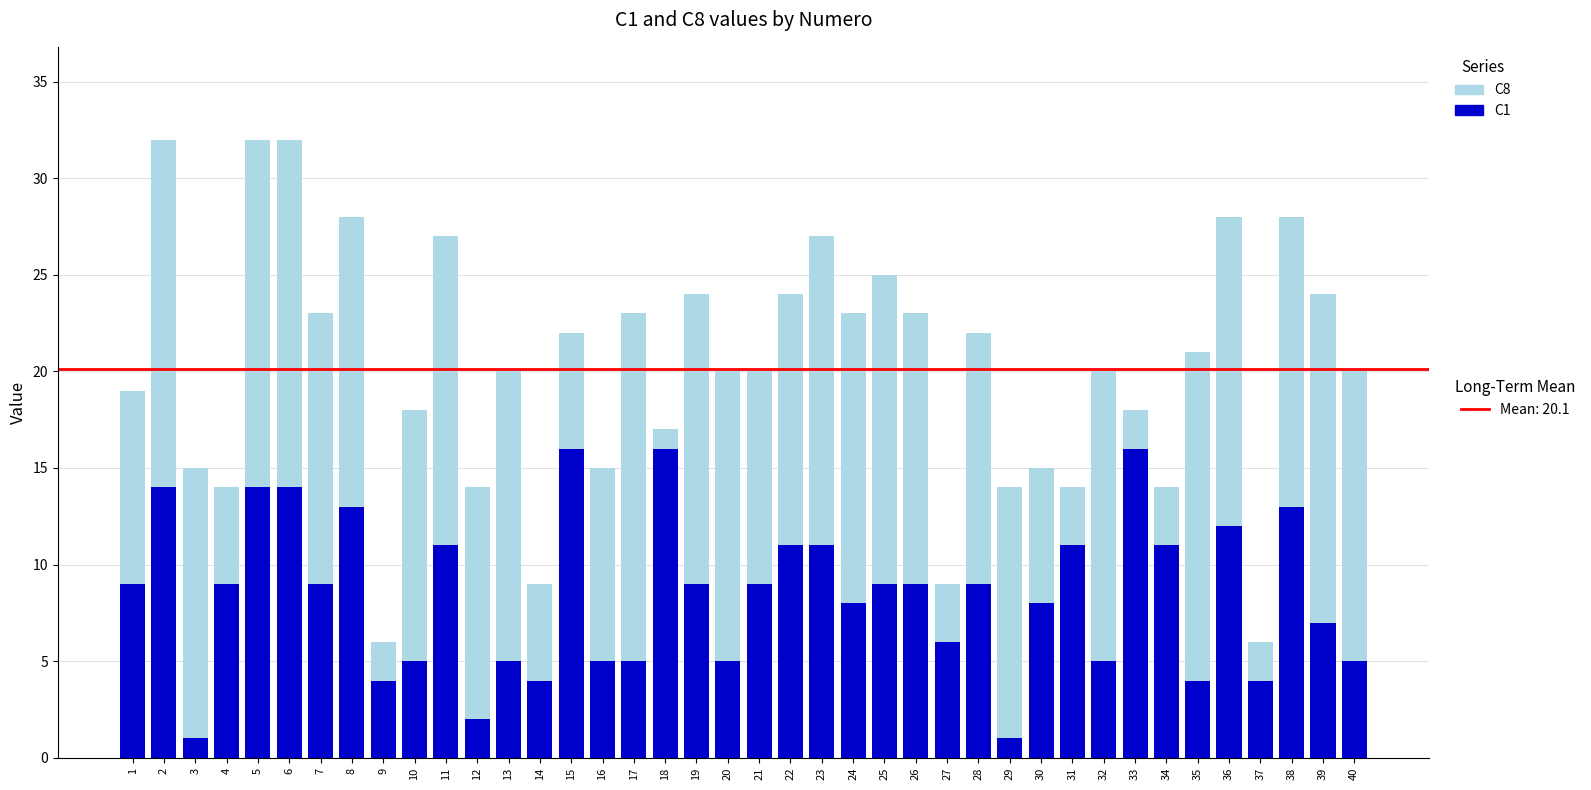

The C1 series shows 16 at 15. True or false?

True